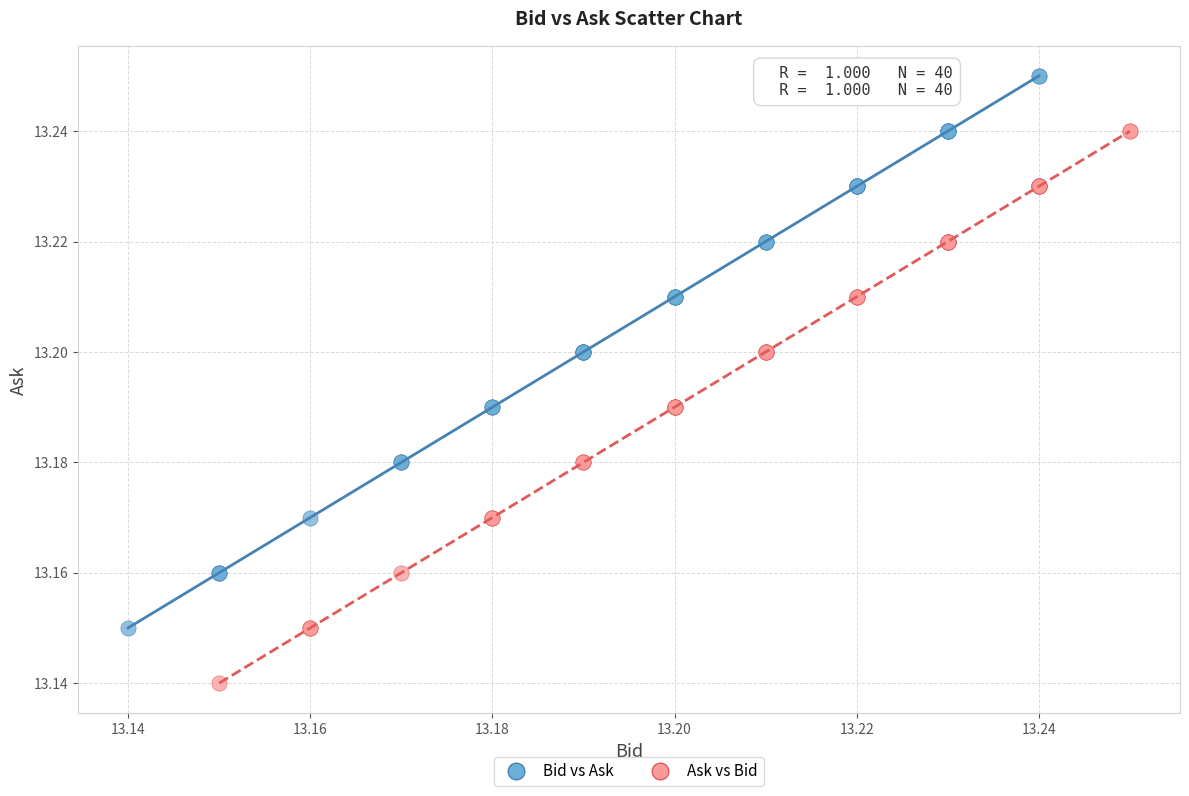

Which series reaches the minimum Y coordinate?

Ask vs Bid